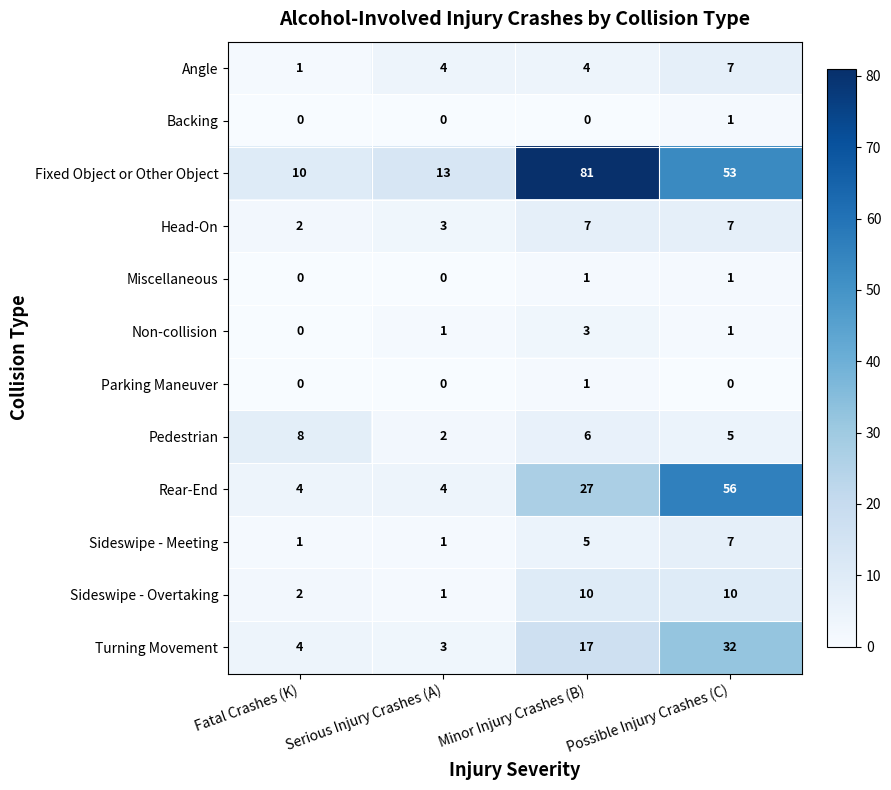

What is the average value of the Angle series?

4